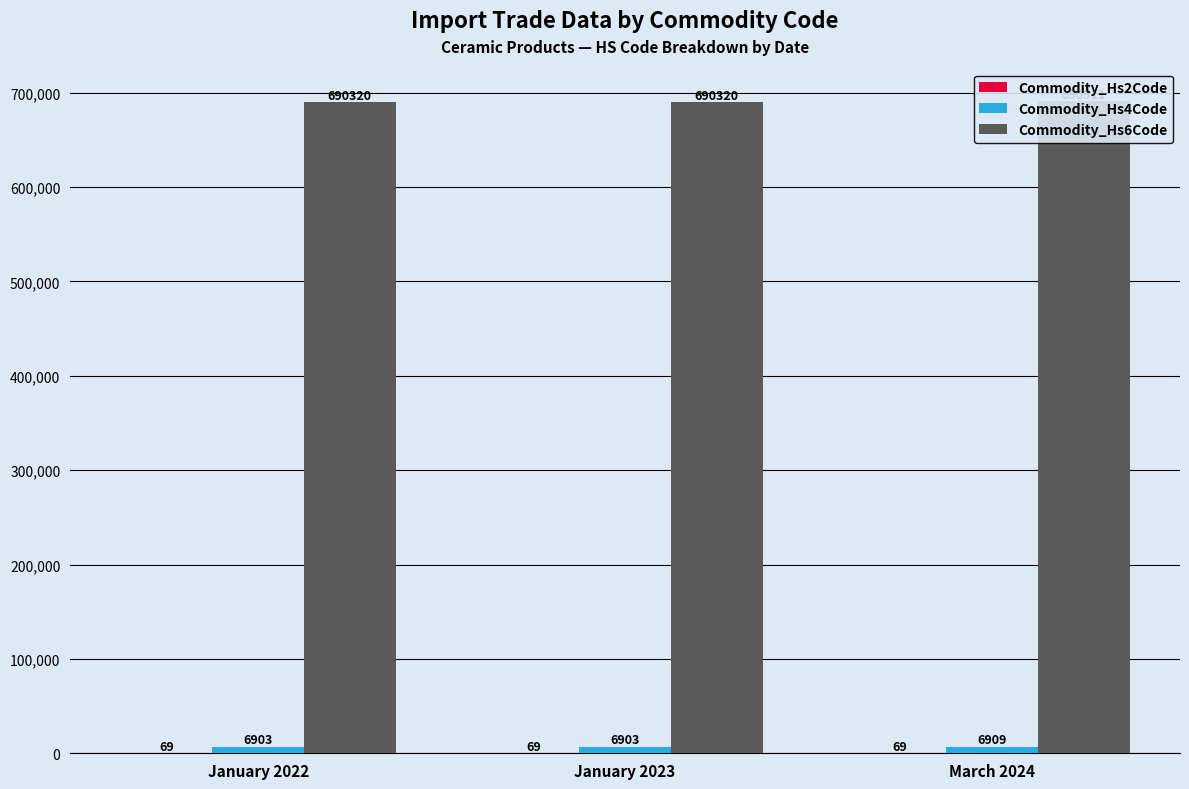

How many series are shown in this chart?

3